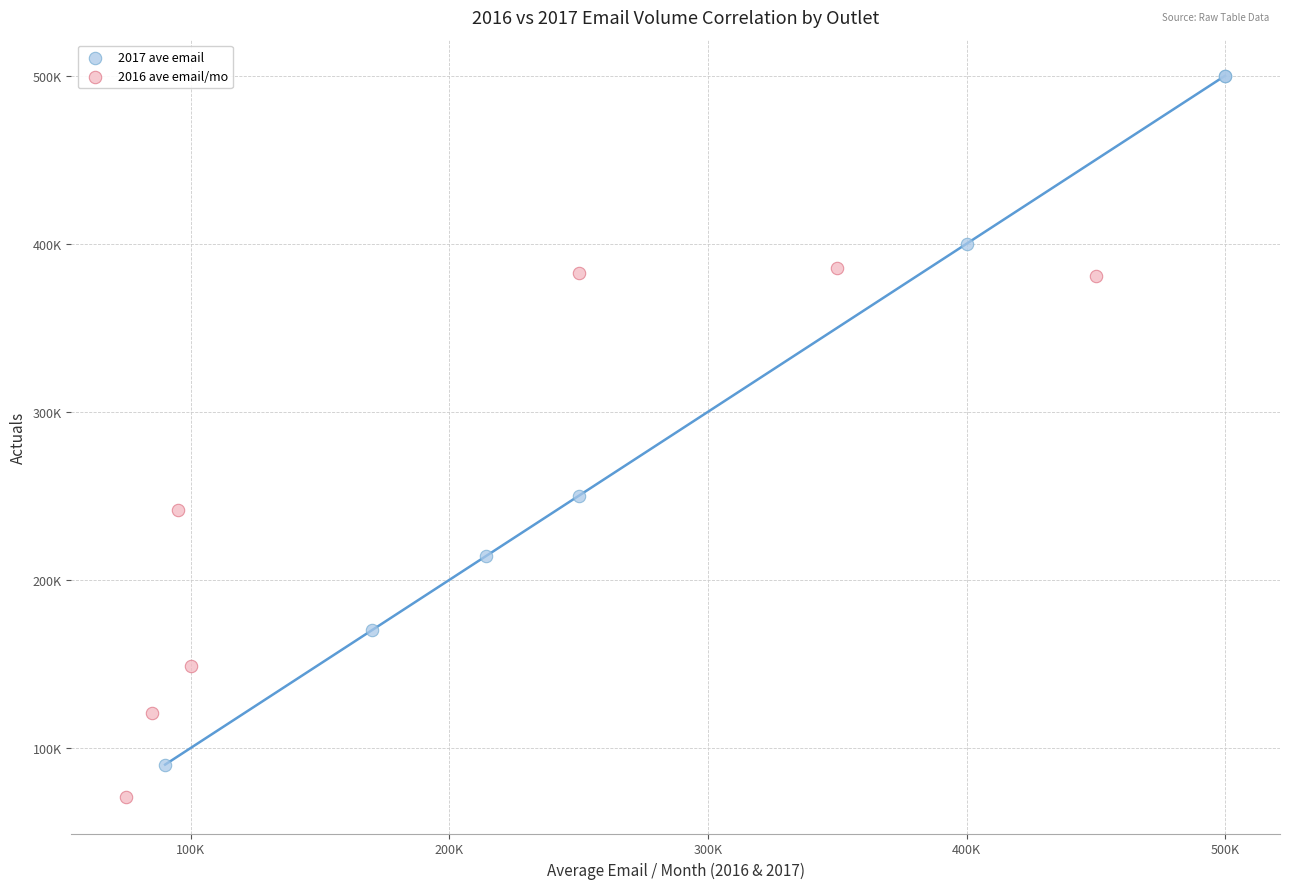

Which series contains the highest Y value?

2017 ave email